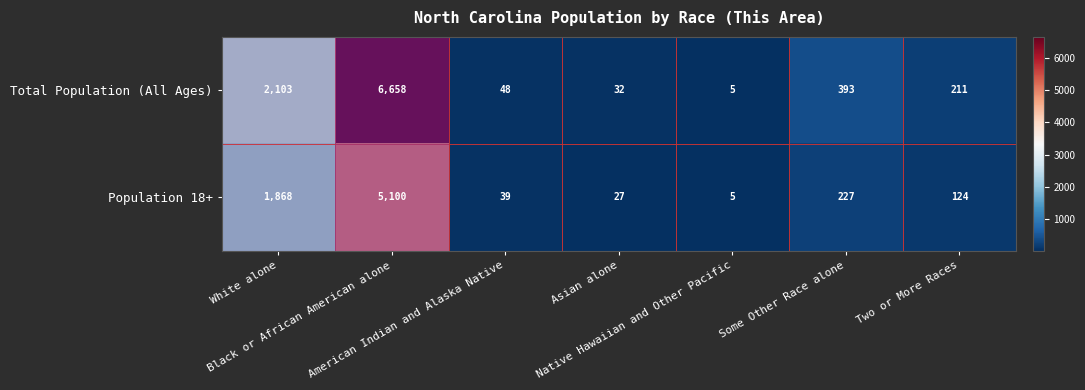

What is the minimum value for Population 18+?

5